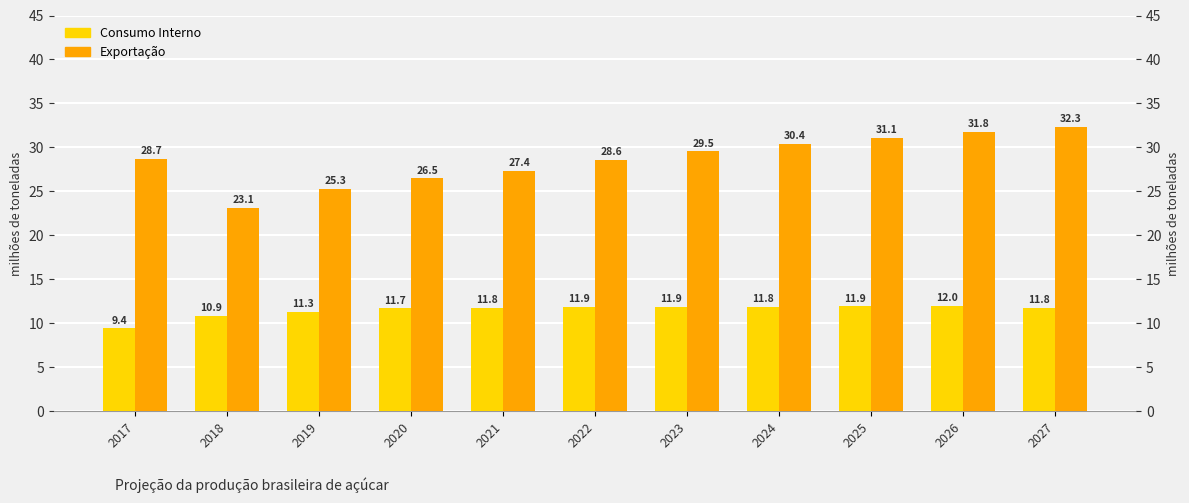

What is the minimum value shown in the chart?

9.4